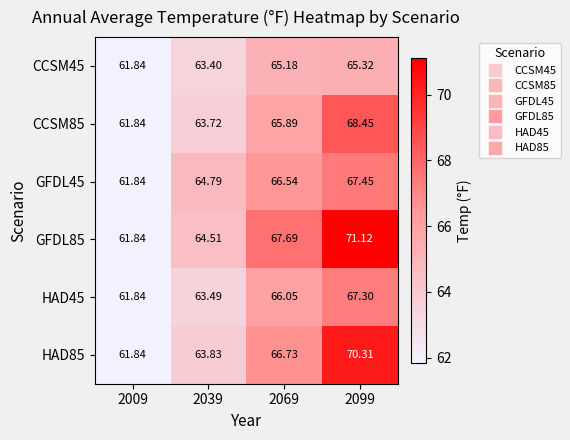

Is the value of GFDL85 at 2039 greater than the value of HAD45 at 2069?

No